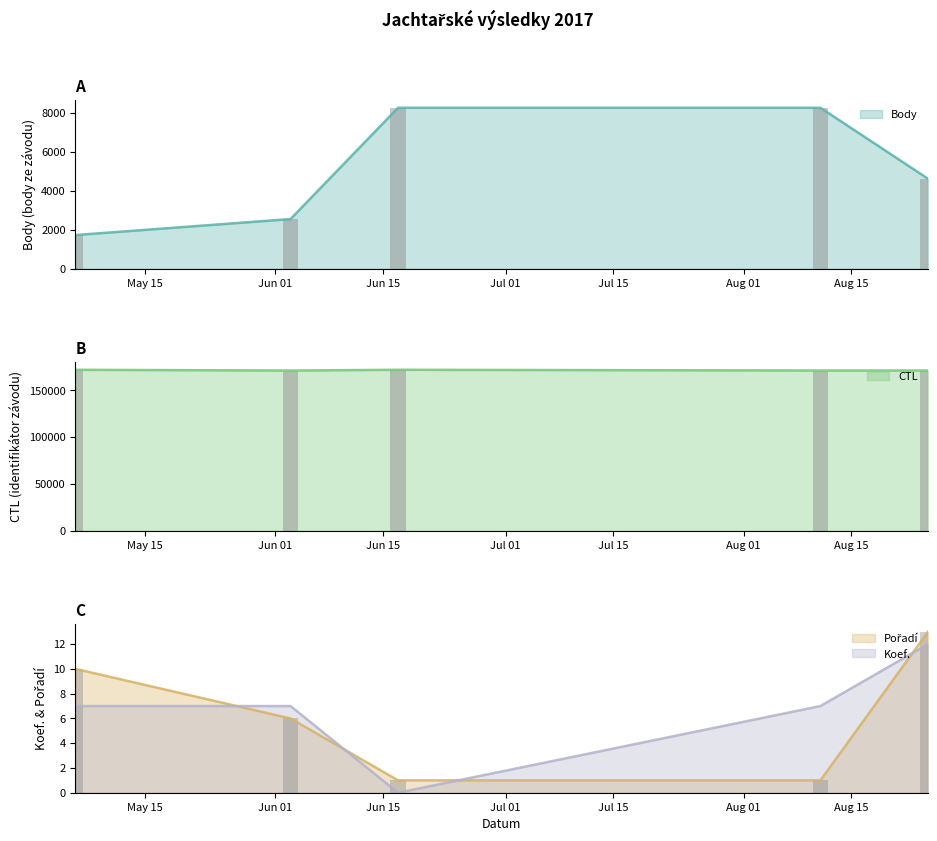

Is the value of CTL at 2017-08-25 greater than the value of Pořadí at 2017-05-06?

Yes